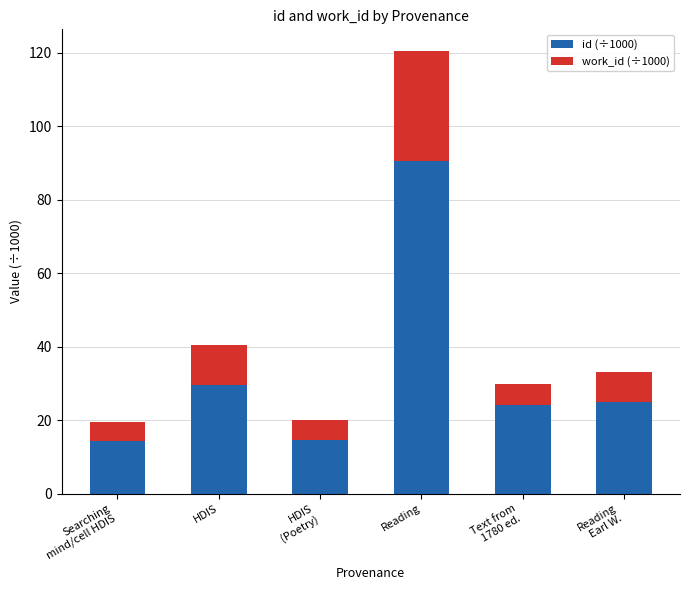

What is the sum of all id (÷1000) values?

198.1